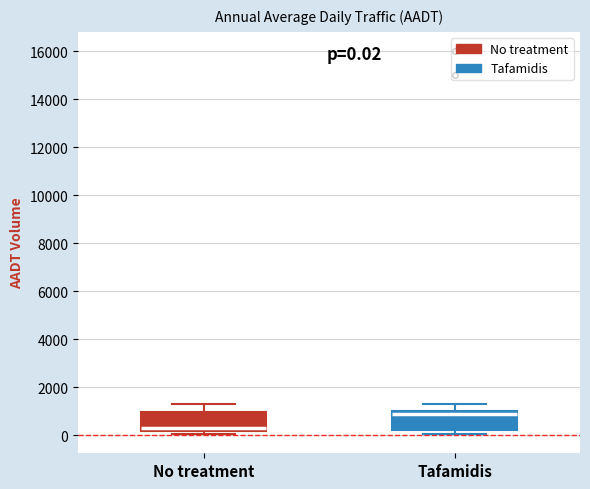

Which box has the lowest median line?

No treatment